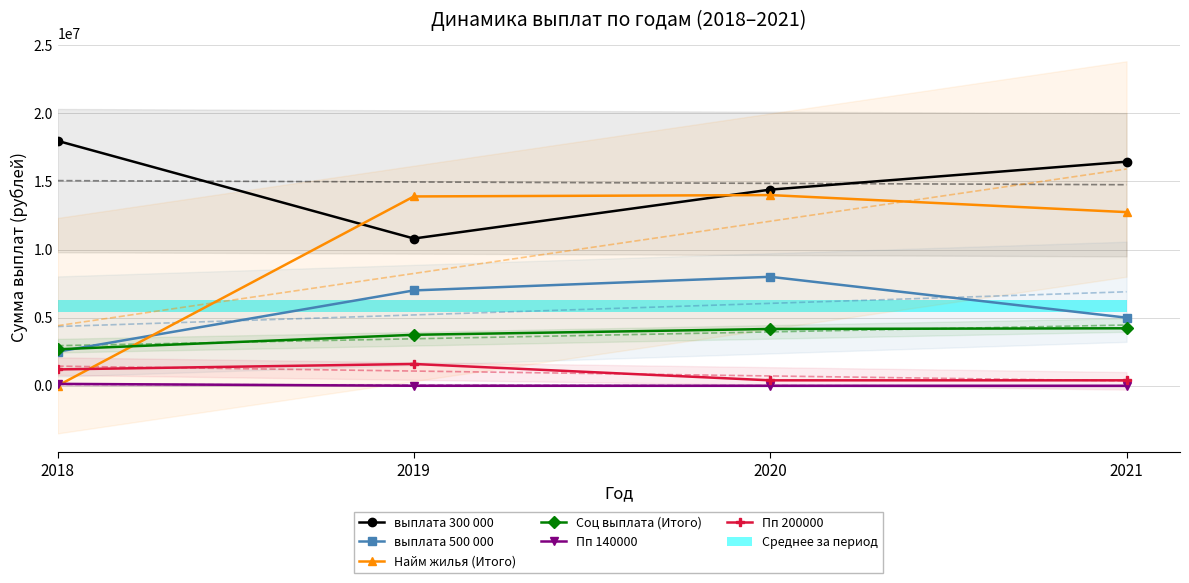

Between 2021 and 2020, which is larger?

2021